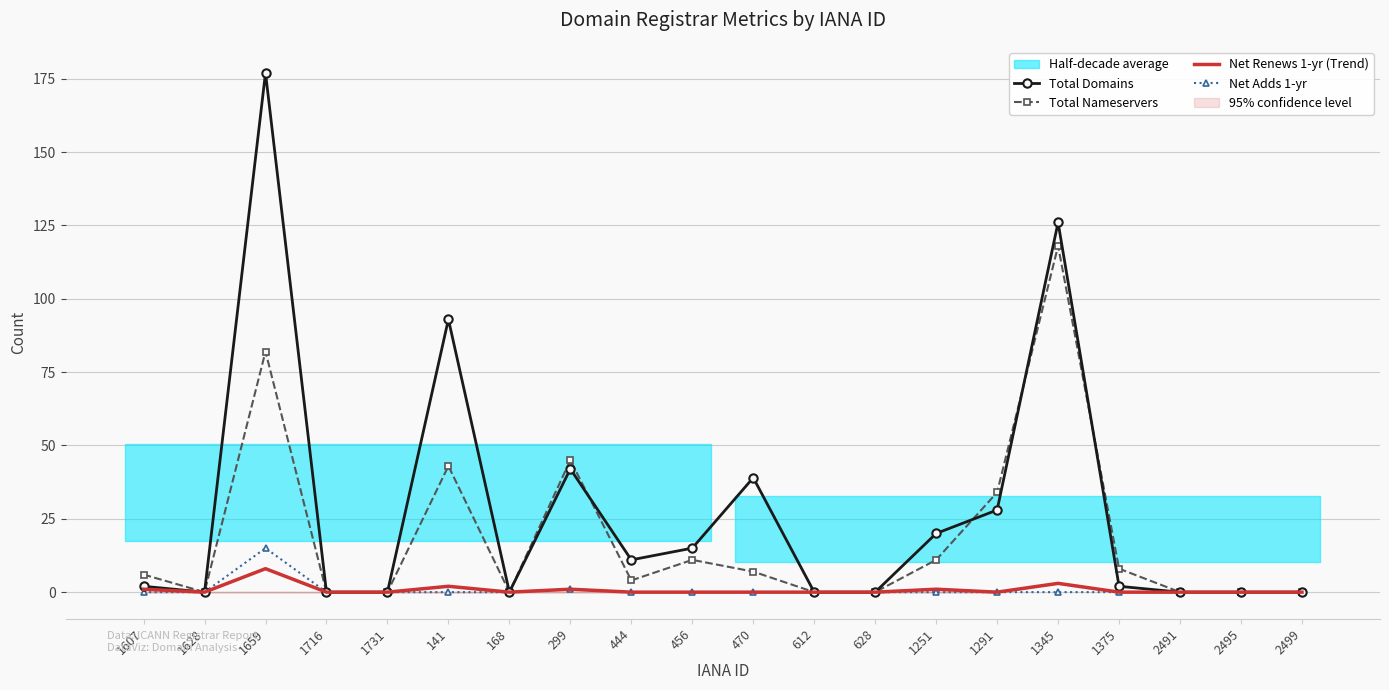

Is this an area chart (filled region under the line)?

No